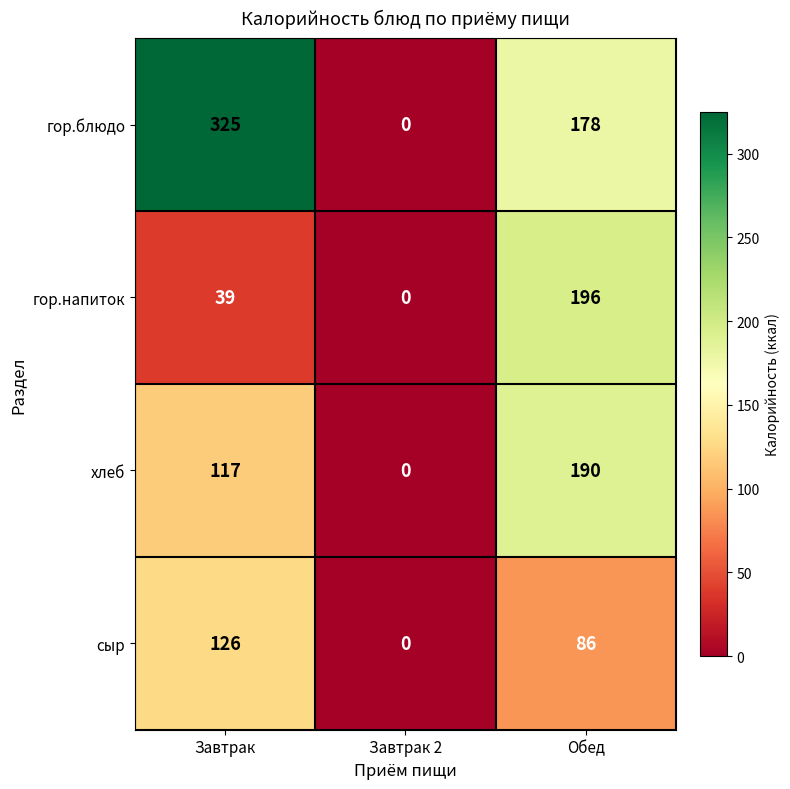

Where does the сыр series first go above 86?

Завтрак